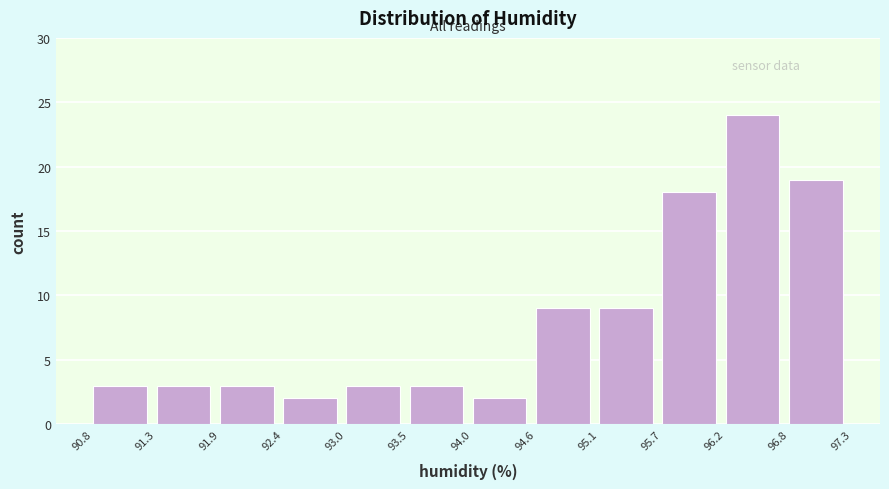

Reading left to right, list every bar in this chart as the range it spans on the x-axis followed by its height. The values are not printed on the chart, so give them approximately, as read against the axis.

90.8 to 91.3: 3
91.3 to 91.9: 3
91.9 to 92.4: 3
92.4 to 93.0: 2
93.0 to 93.5: 3
93.5 to 94.0: 3
94.0 to 94.6: 2
94.6 to 95.1: 9
95.1 to 95.7: 9
95.7 to 96.2: 18
96.2 to 96.8: 24
96.8 to 97.3: 19